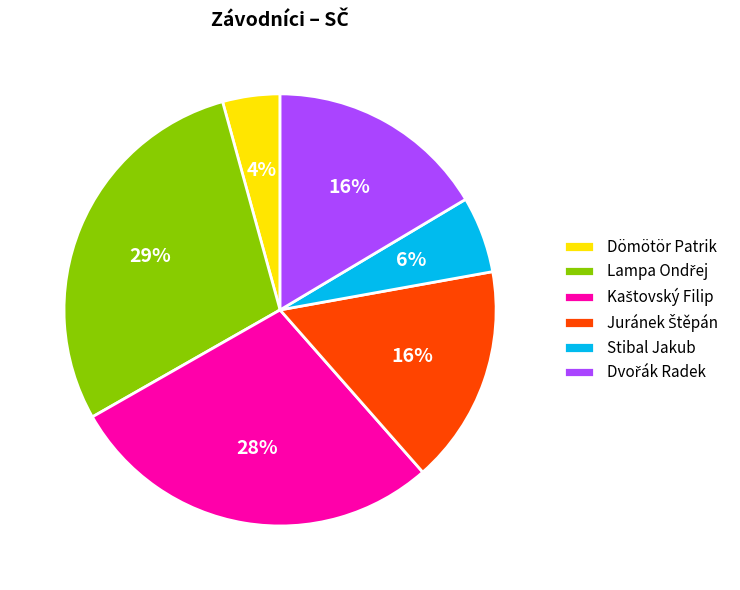

Combined, do Dömötör Patrik and Stibal Jakub account for over 50%?

No